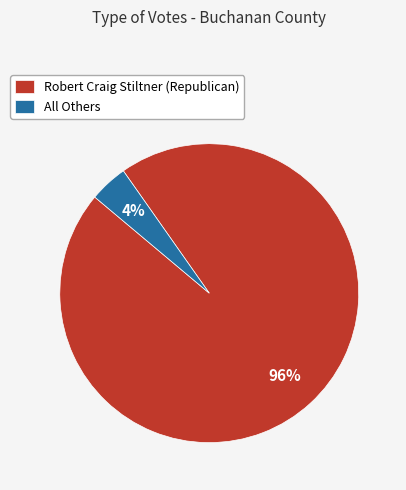

To the nearest percent, what is the difference between the largest and smallest slice percentages?

92%